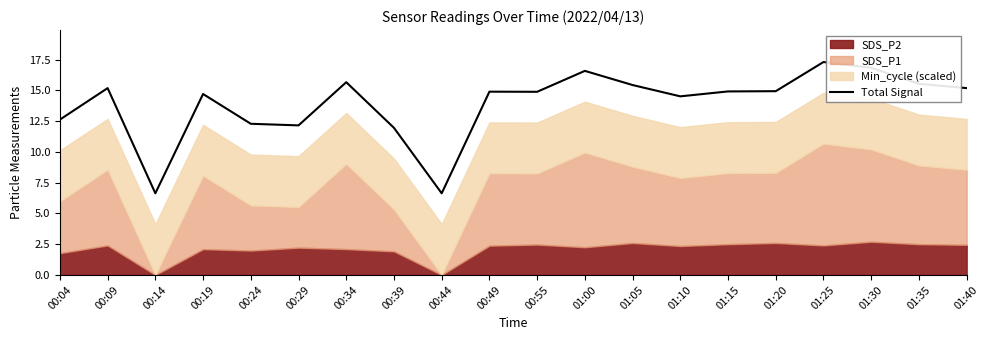

What is the change in value from 01:00 to 01:20?

-1.7